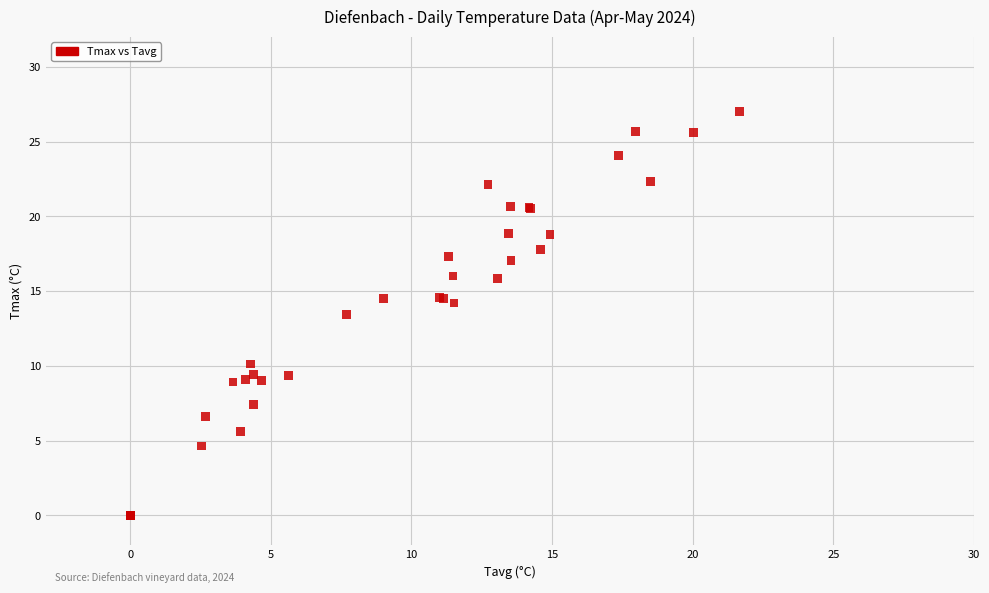

What Y value in the scatter plot is closest to 13?

13.4